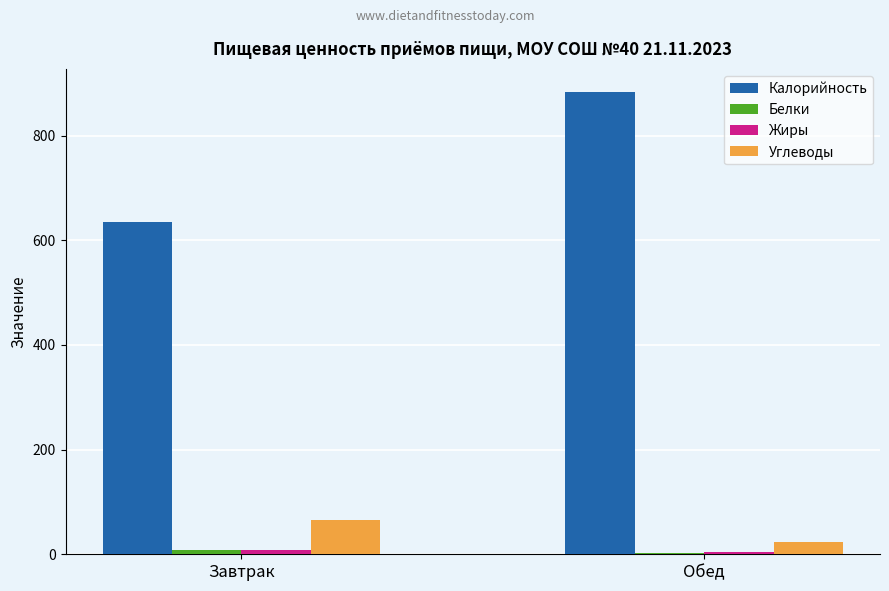

At which category is the sum across all series the highest?

Обед